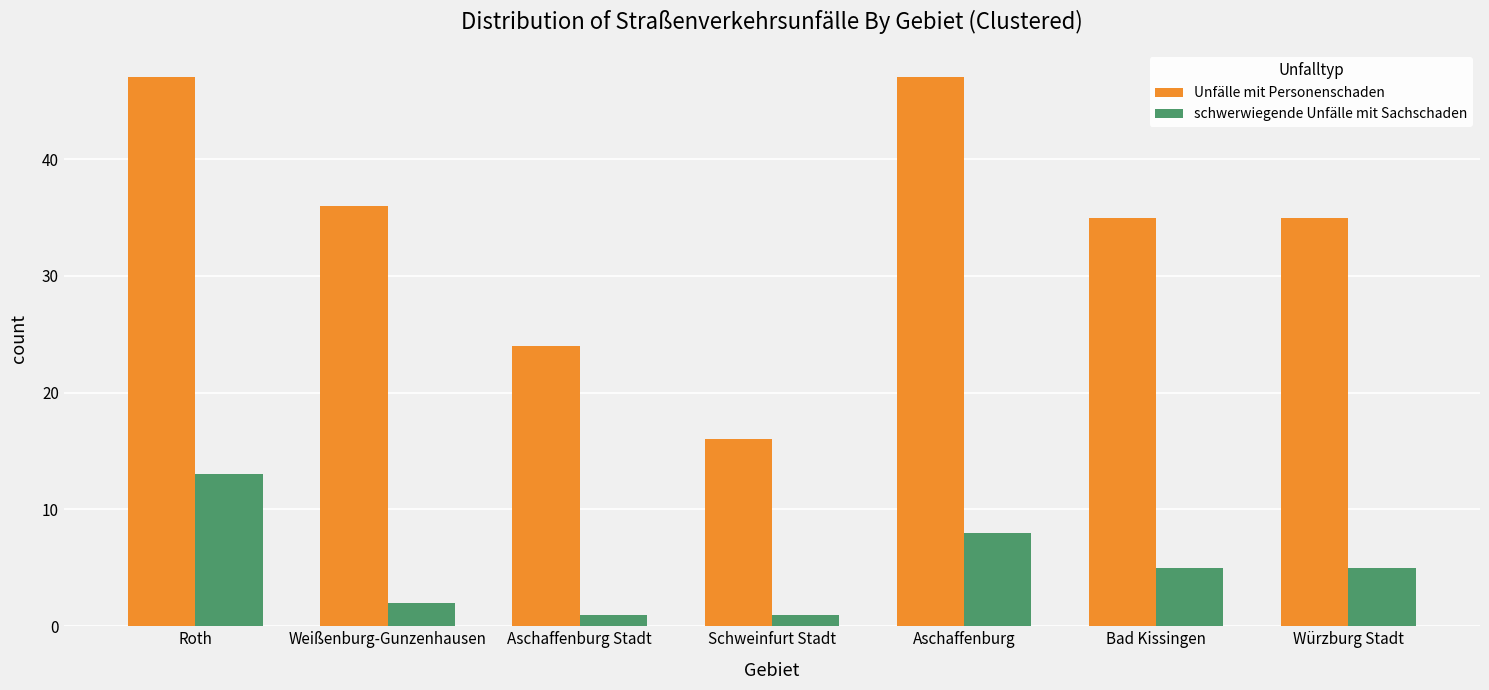

What is the minimum value shown in the chart?

1